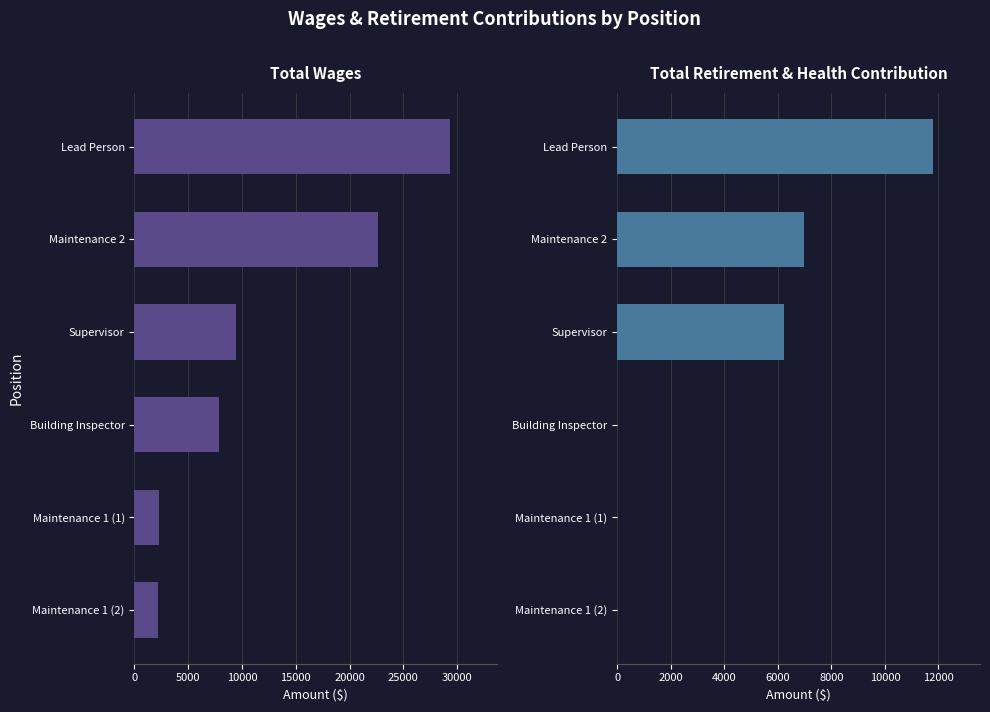

Rank the series by their average value, from highest to lowest.

Total Wages, Total Retirement & Health Contribution